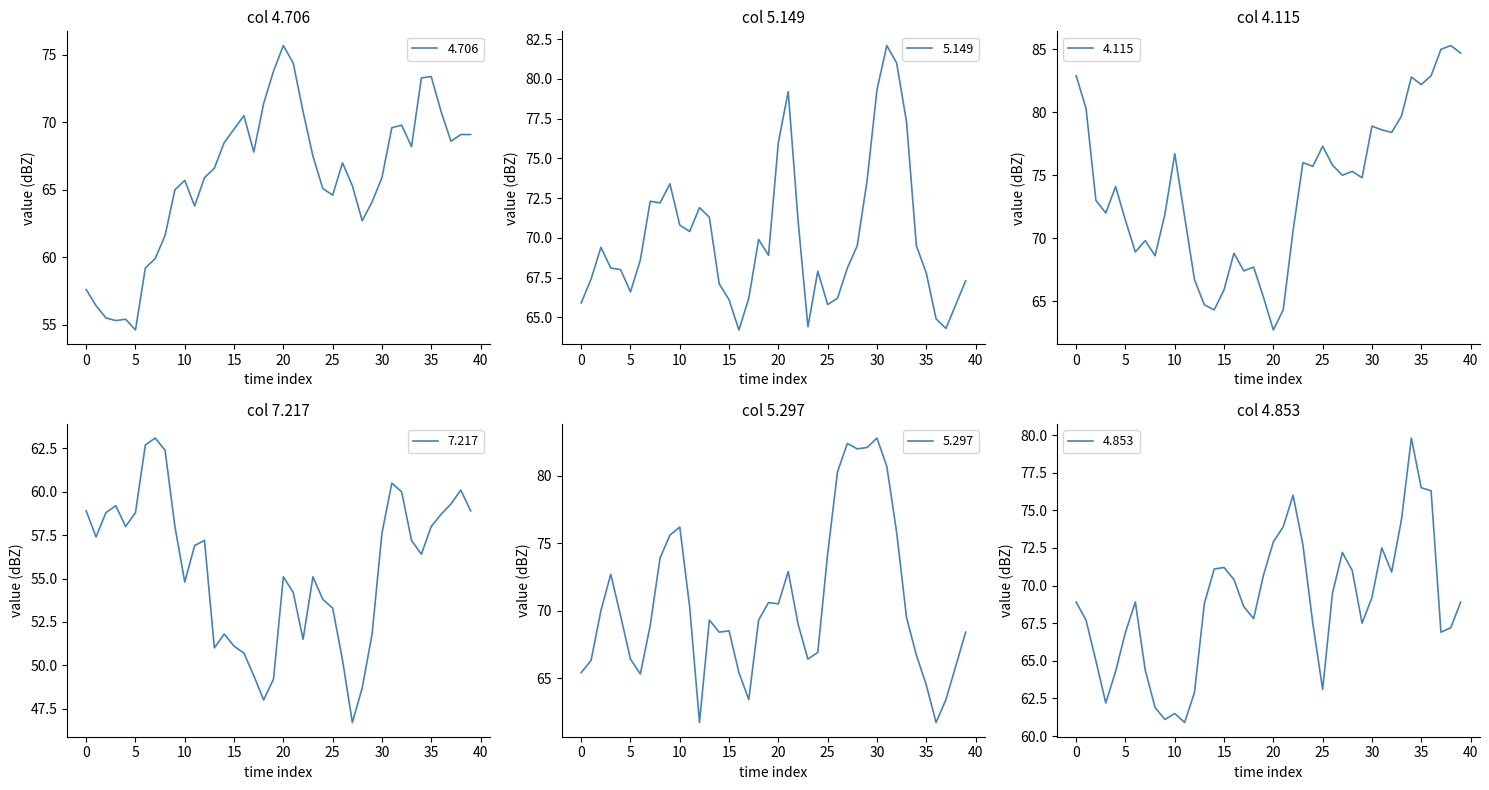

Does the chart display data point markers on the line(s)?

No